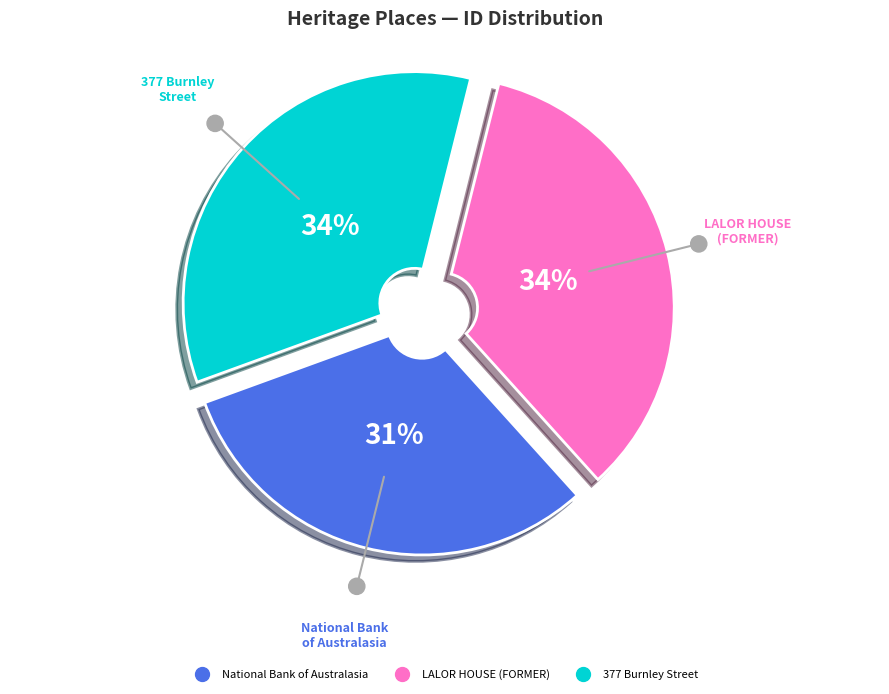

Which has a higher value, National Bank of Australasia or 377 Burnley Street?

377 Burnley Street